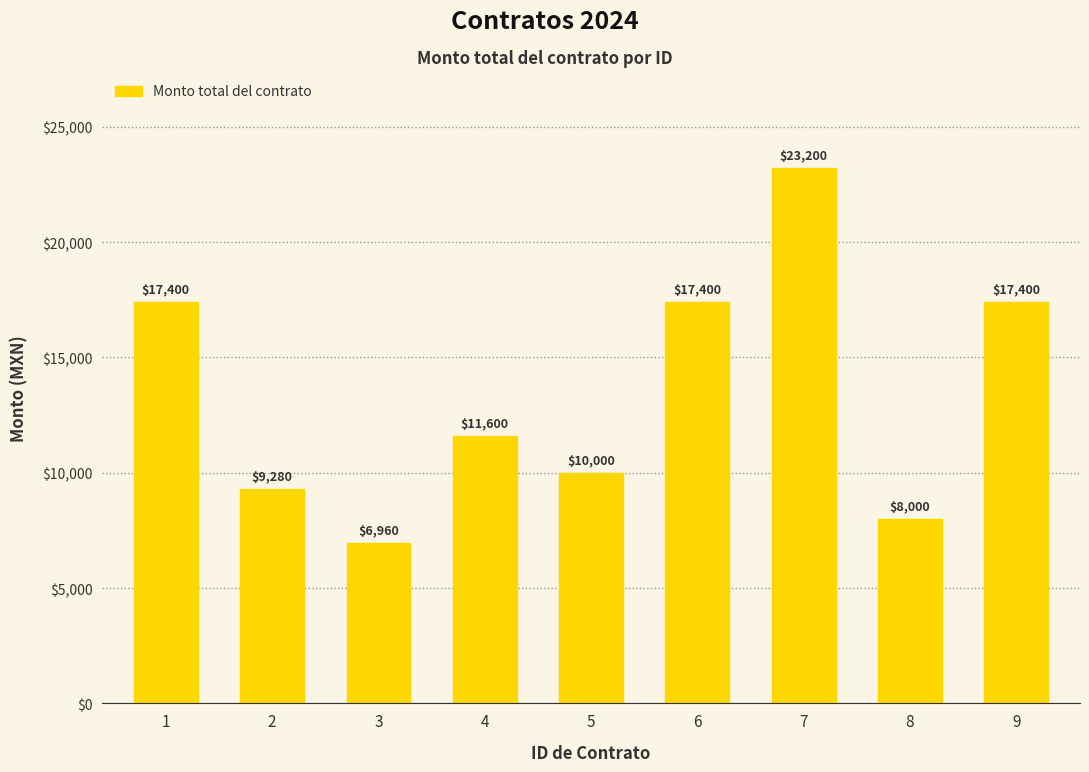

What is the value of the 1st bar from the left?

17400